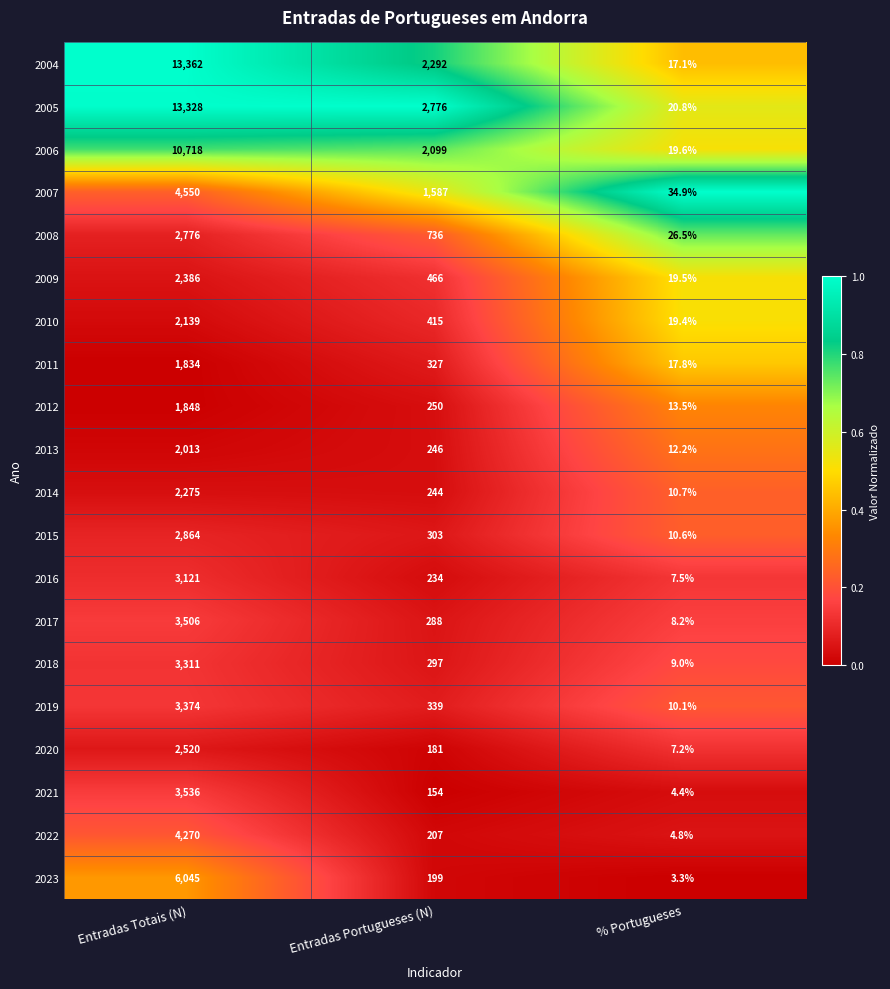

Which label corresponds to the largest value in the chart?

Entradas Totais (N)